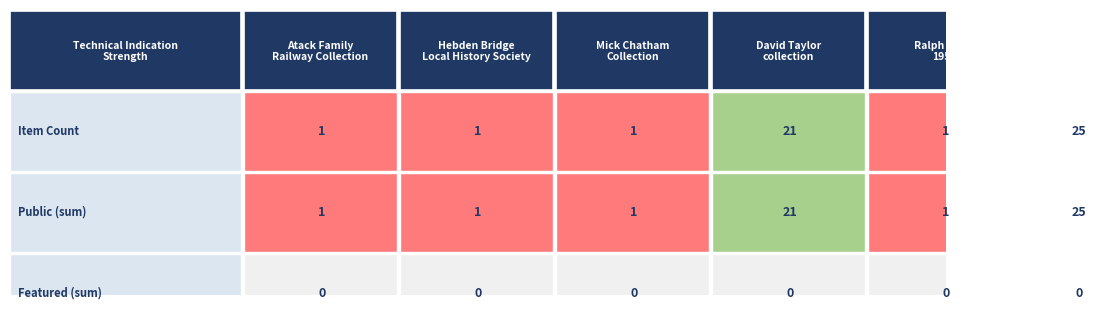

Is it true that featured equals 0 at 1?

True